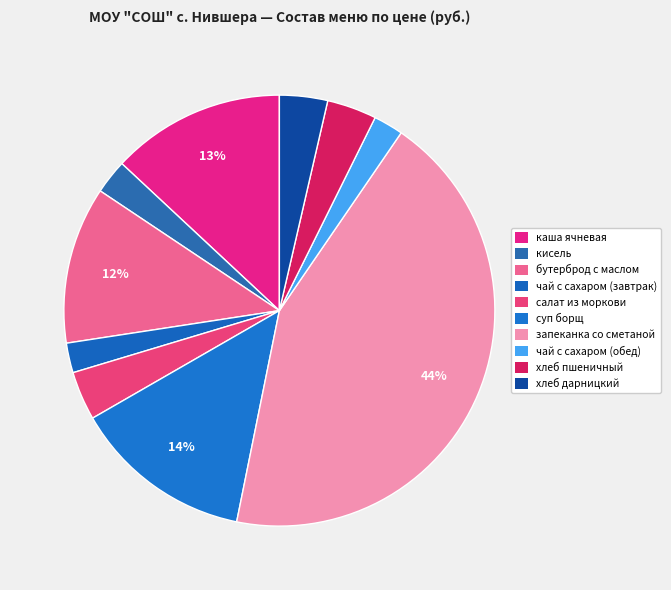

What is the change in value from салат из моркови to суп борщ?

+8.6